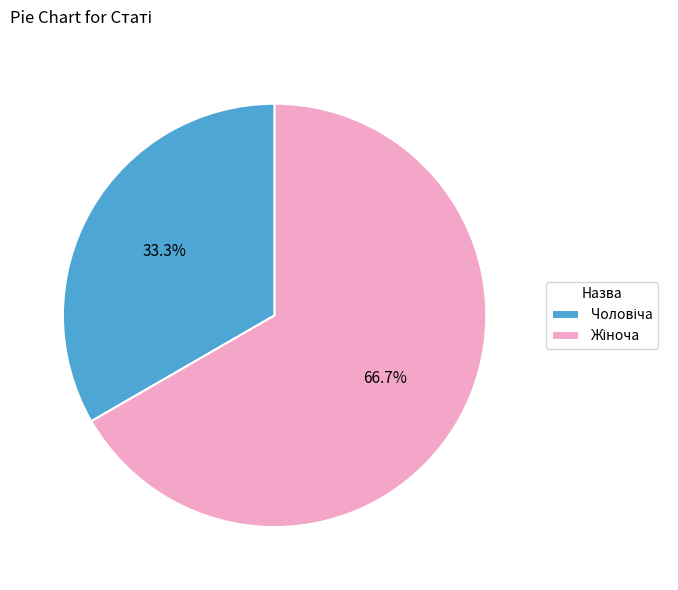

Is there any slice that represents more than half of the pie?

Yes